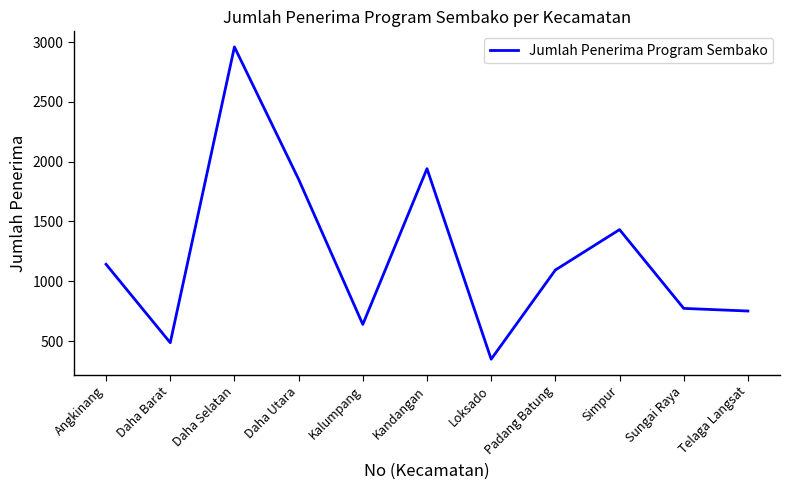

How many lines are shown in the chart?

1